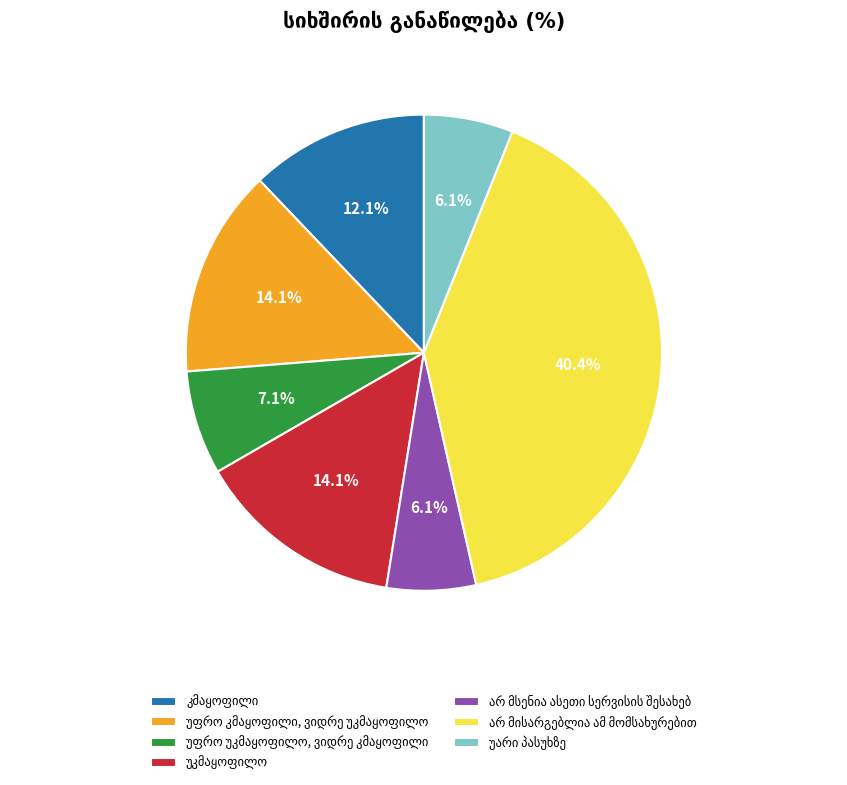

Is there a majority slice in this chart?

No